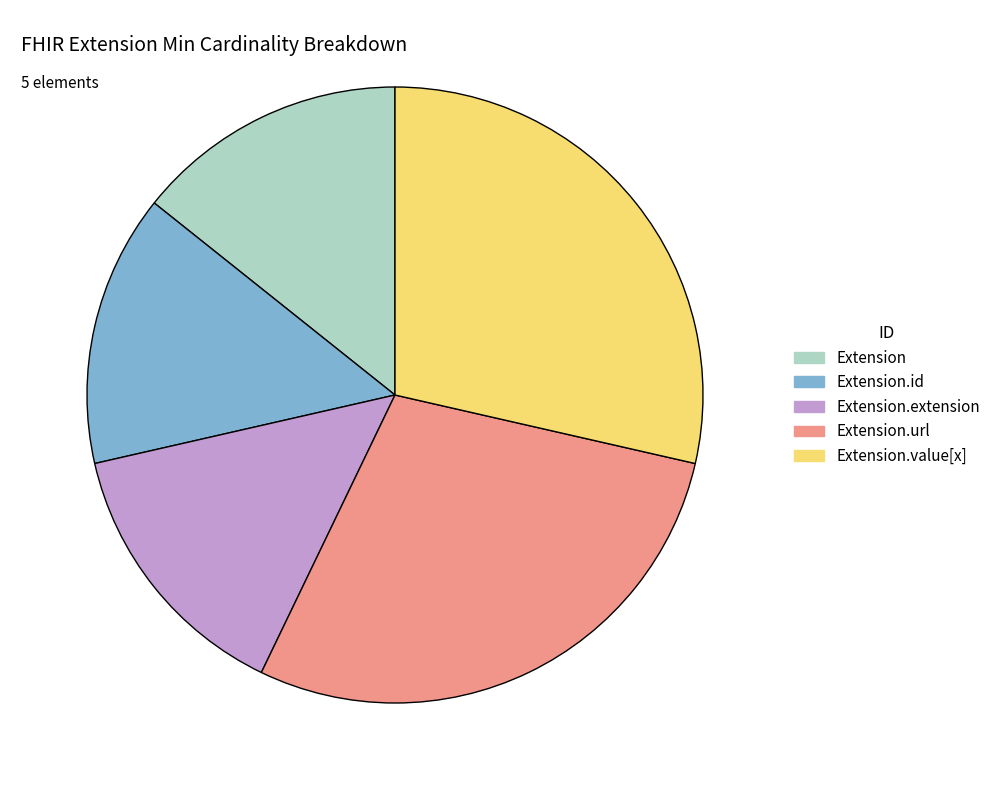

Is there any slice that represents more than half of the pie?

No